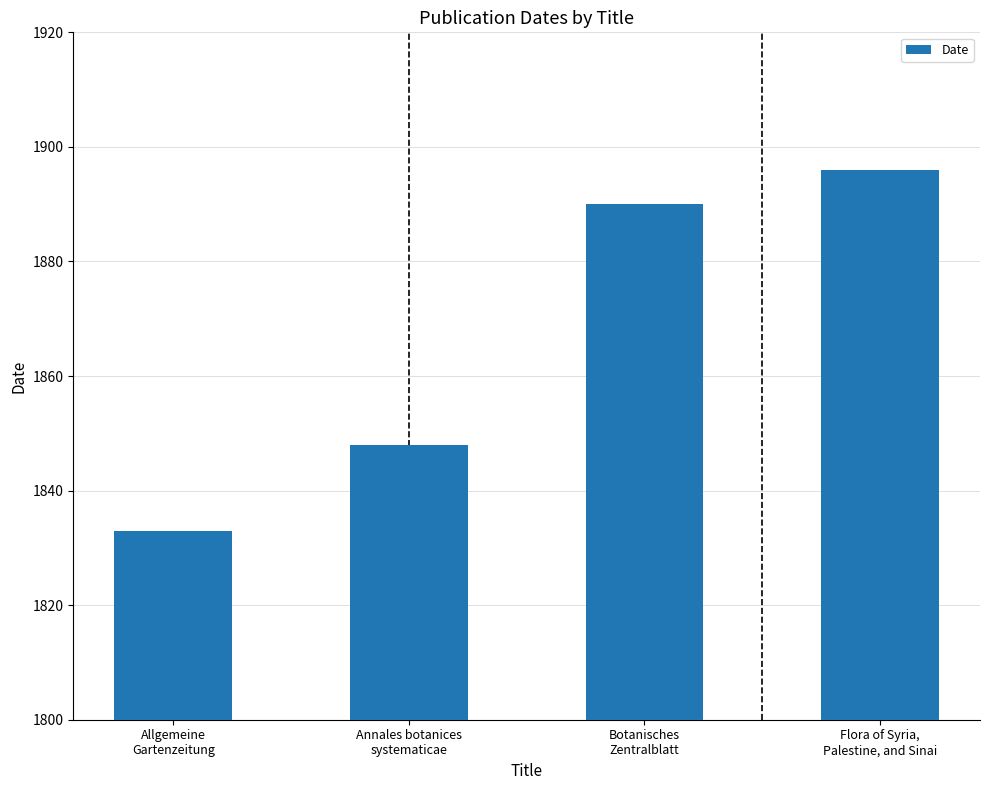

Which label corresponds to the largest value in the chart?

Flora of Syria,
Palestine, and Sinai